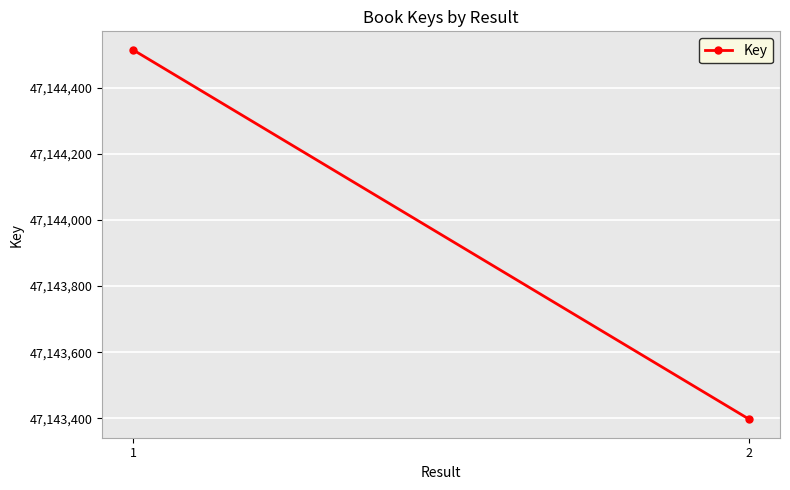

Is it true that the value at 2 is 31530004?

False